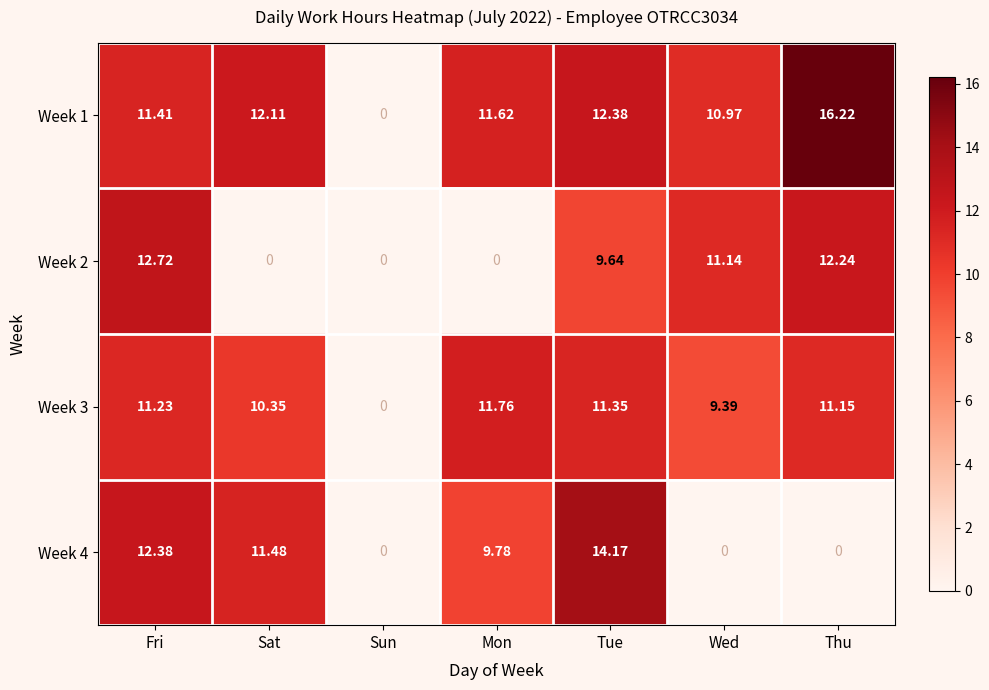

List the labels in order of Week 1 value, largest first.

Thu, Tue, Sat, Mon, Fri, Wed, Sun